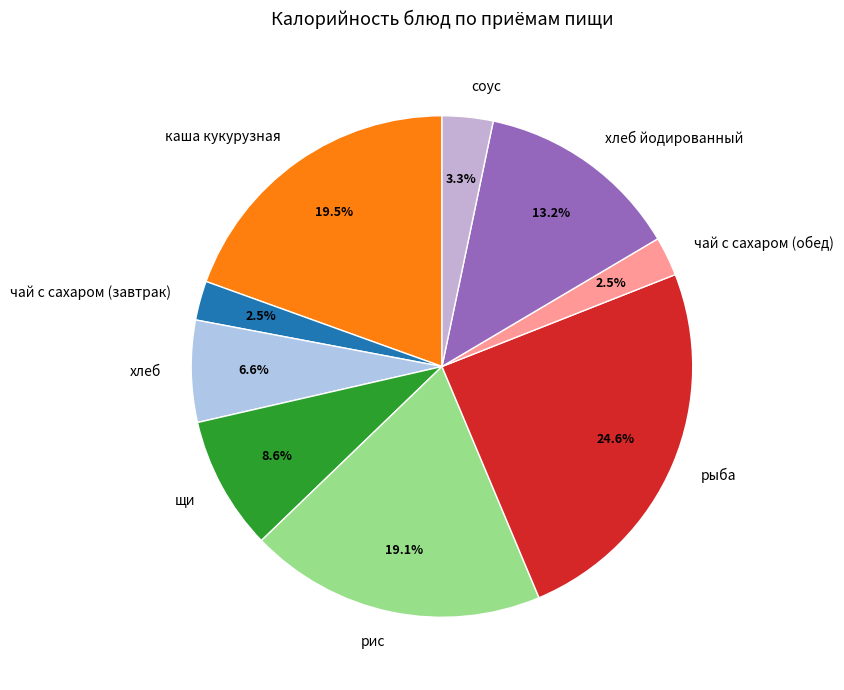

How many segments does this pie chart have?

9